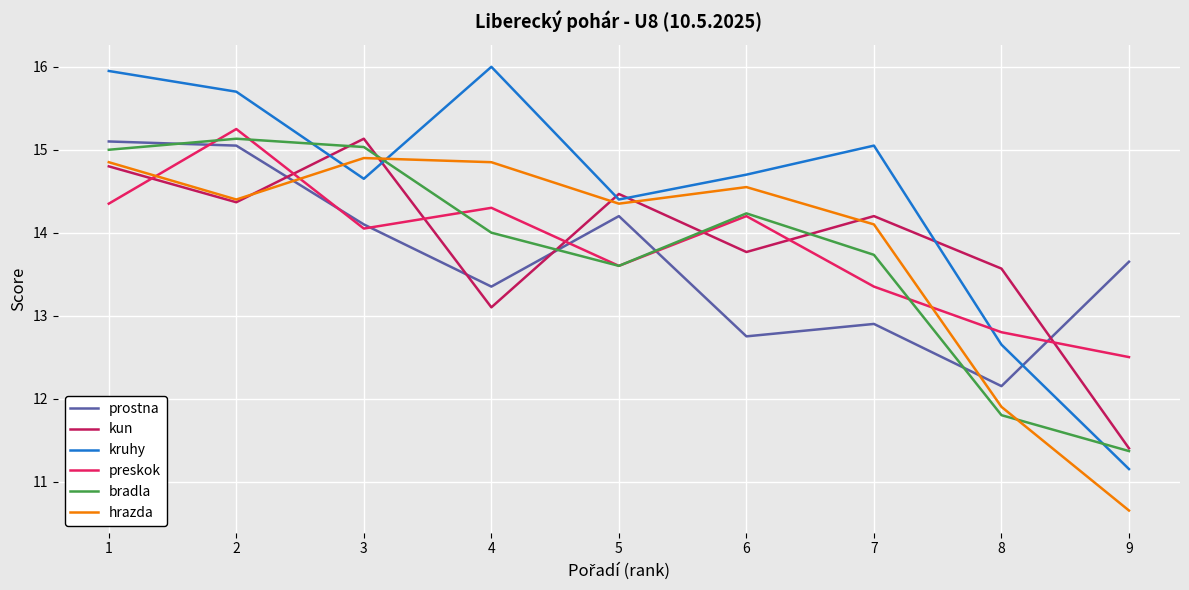

Which series changed the most between 5 and 7?

prostna